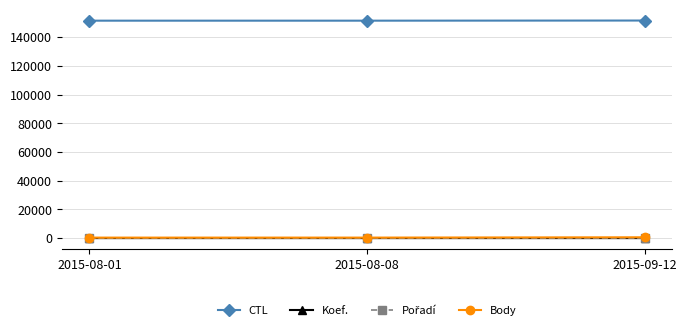

Is it true that CTL equals 252937 at 2015-08-01?

False